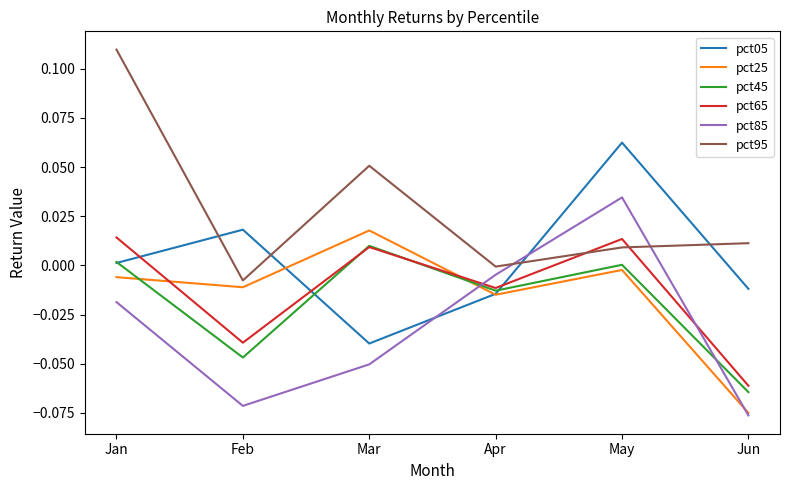

How many lines are shown in the chart?

6